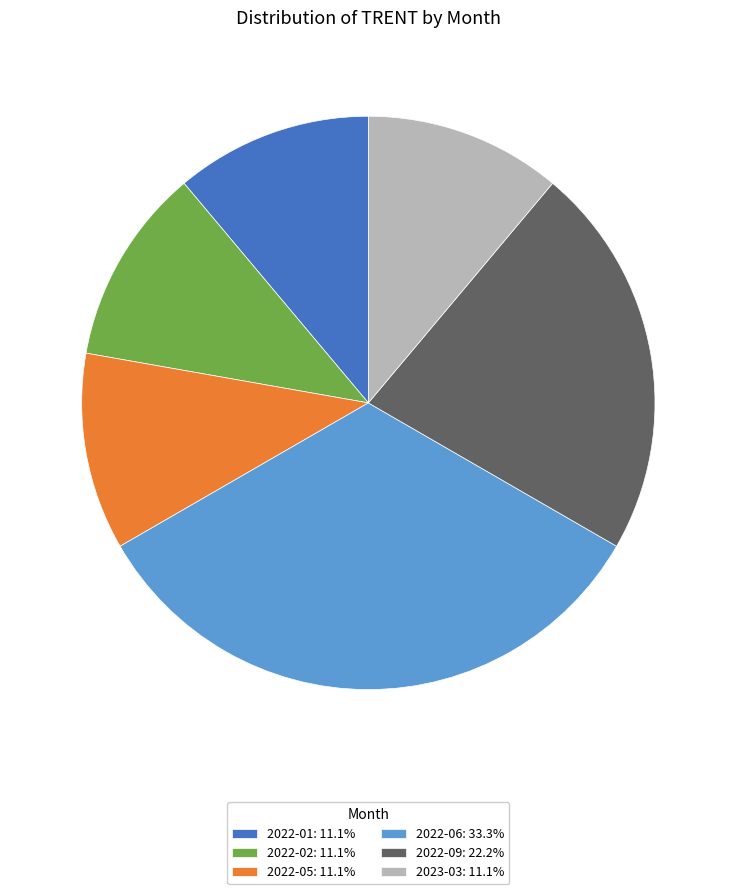

Is the sum of 2023-03: 11.1% and 2022-09: 22.2% greater than half?

No